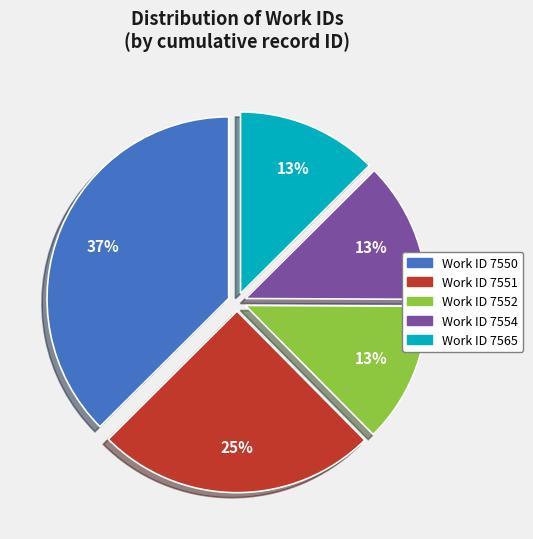

Between Work ID 7554 and Work ID 7550, which is larger?

Work ID 7550